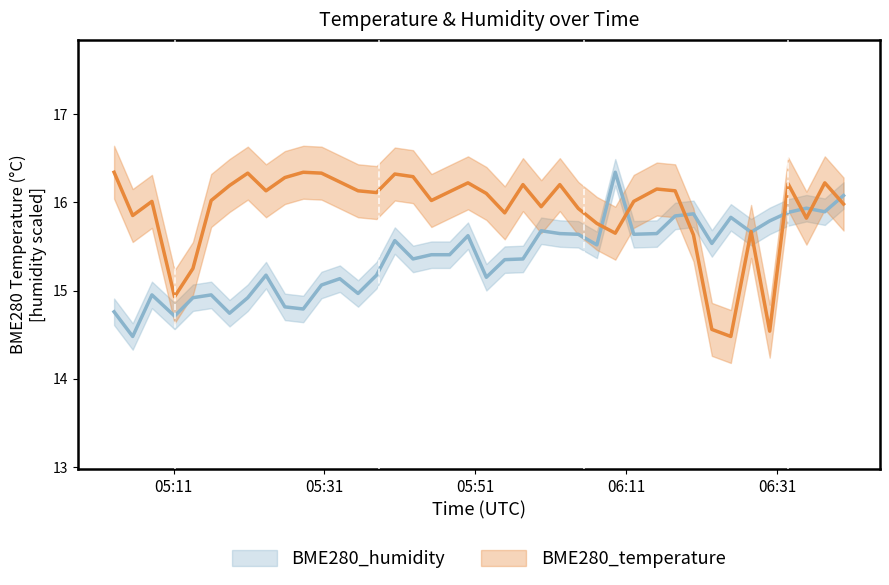

Is this an area chart (filled region under the line)?

No